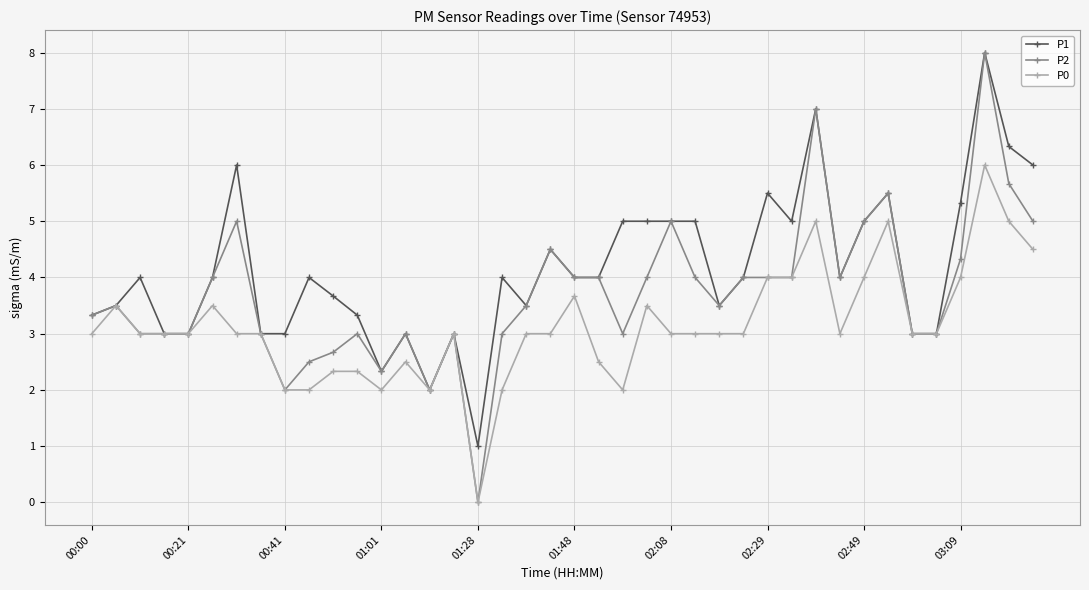

What is the maximum value shown in the chart?

8.0